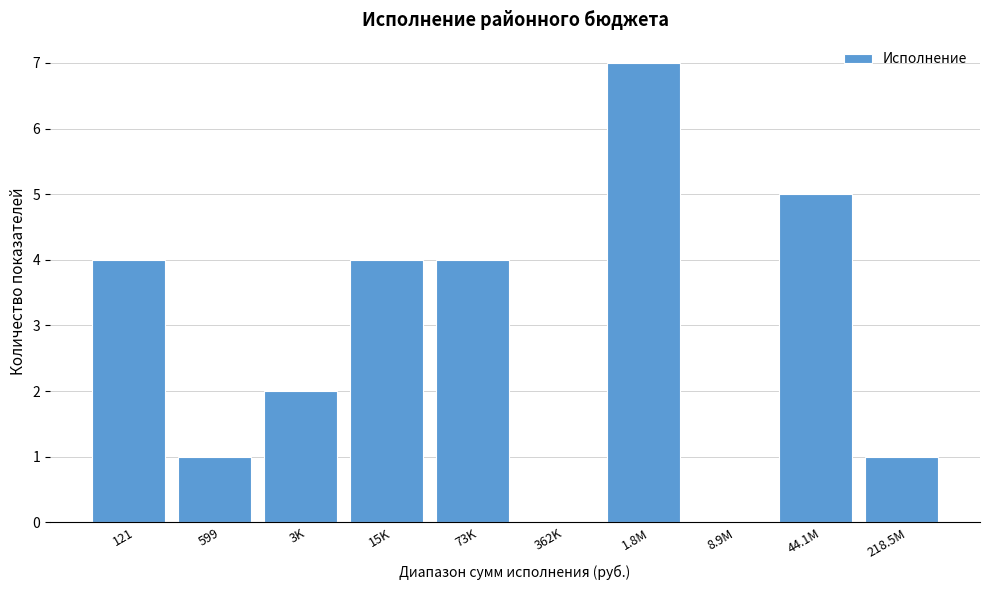

Reading right to left, extract all data points from this chart.

218.5M=1	44.1M=5	8.9M=0	1.8M=7	362K=0	73K=4	15K=4	3K=2	599=1	121=4